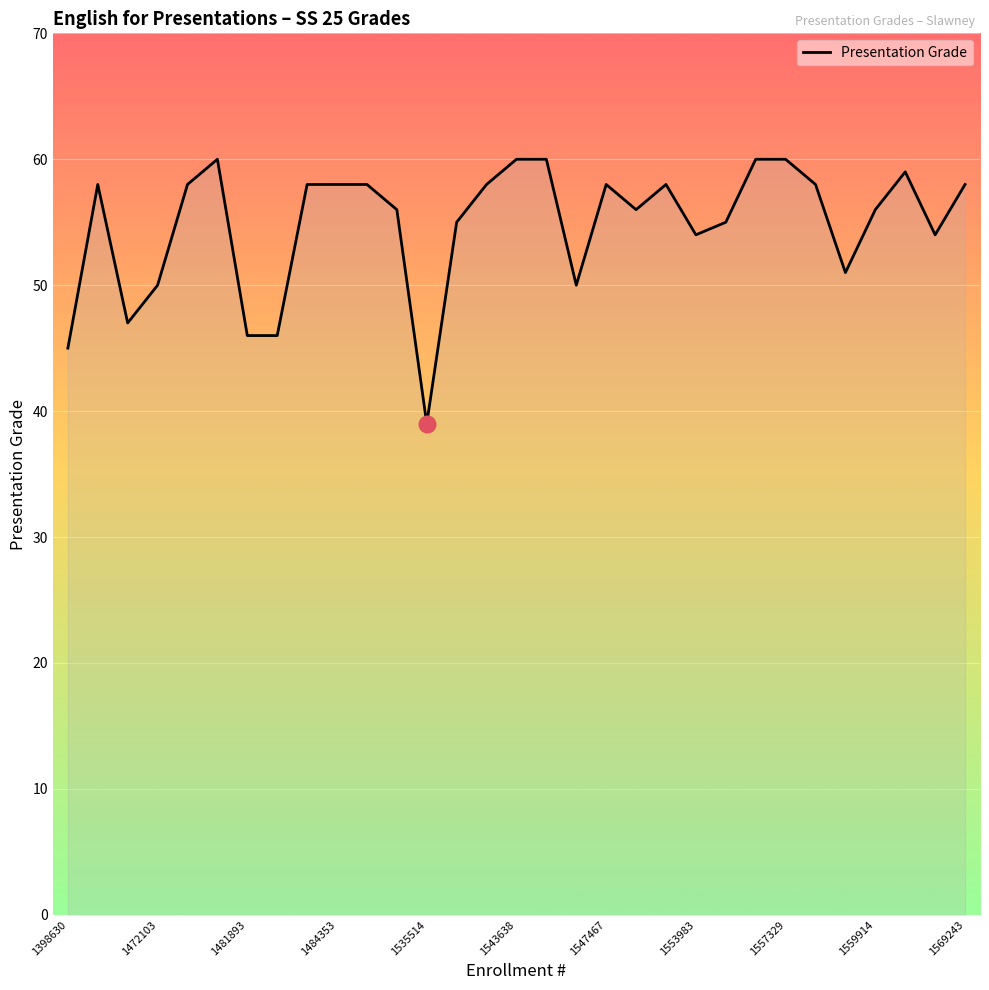

What is the difference between the maximum and minimum values?

21